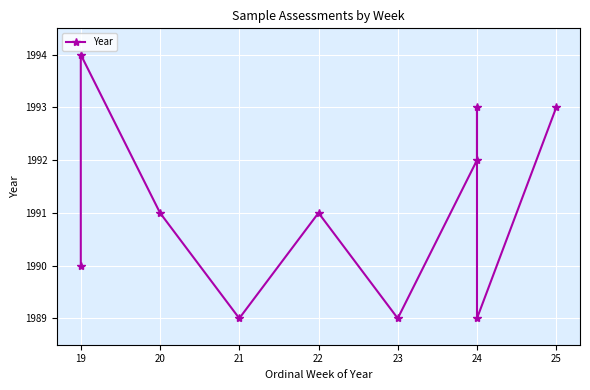

What is the minimum value shown in the chart?

1989